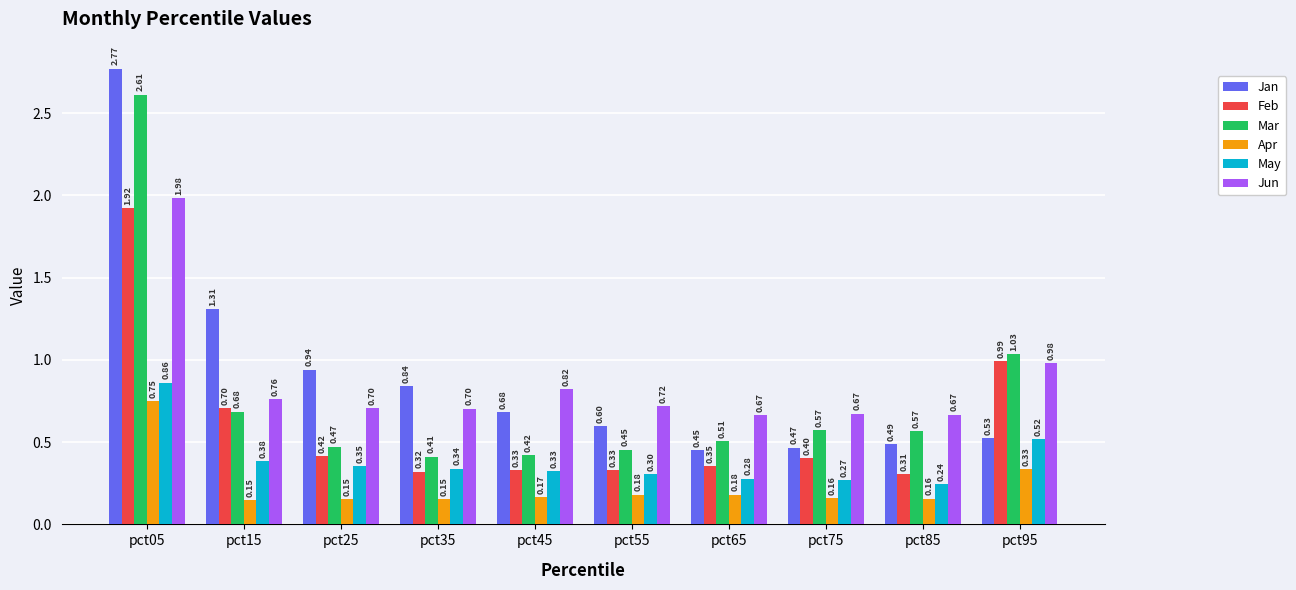

At pct15, list the series in order from smallest to largest.

Apr, May, Mar, Feb, Jun, Jan